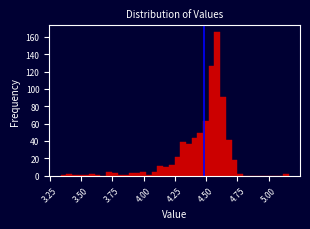

Around what value on the x-axis is the tallest bar? Give the approximate position of its centre, as read against the axis.

4.60